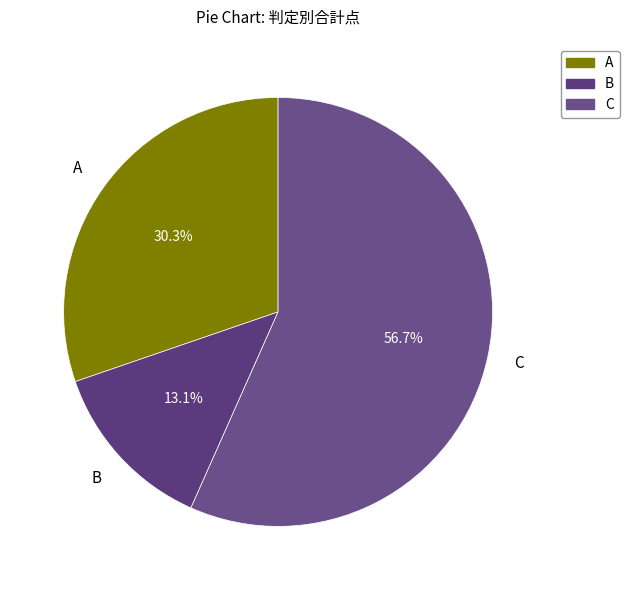

Rank the categories by value from lowest to highest.

B, A, C